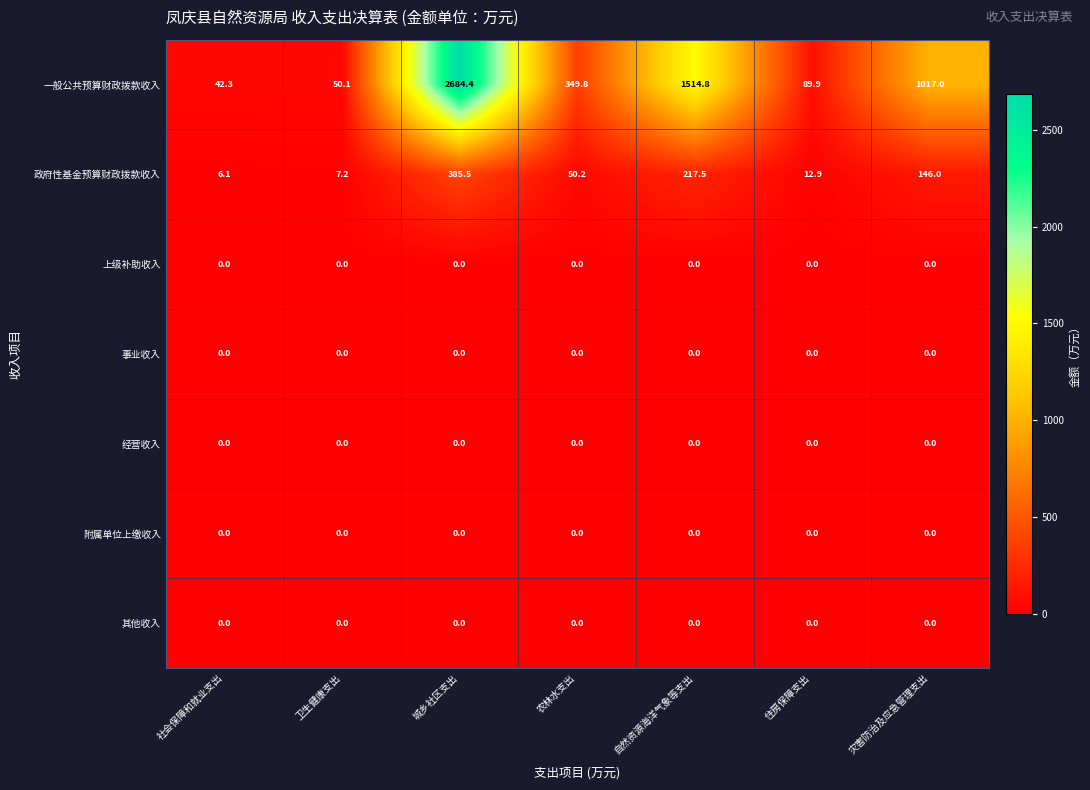

Rank the categories by 一般公共预算财政拨款收入 value from highest to lowest.

城乡社区支出, 自然资源海洋气象等支出, 灾害防治及应急管理支出, 农林水支出, 住房保障支出, 卫生健康支出, 社会保障和就业支出